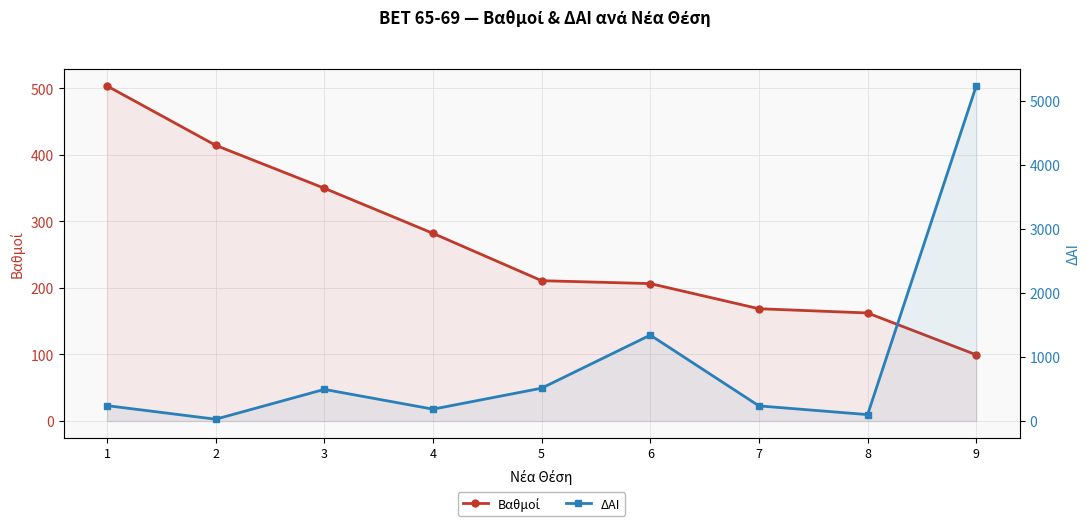

Reading left to right, what are all the values shown in this chart?

Βαθμοί: 503.5	414.2	349.8	282.0	210.9	206.5	168.8	162.4	99.5
ΔΑΙ: 241.0	29.0	495.0	186.0	514.0	1343.0	237.0	101.0	5236.0